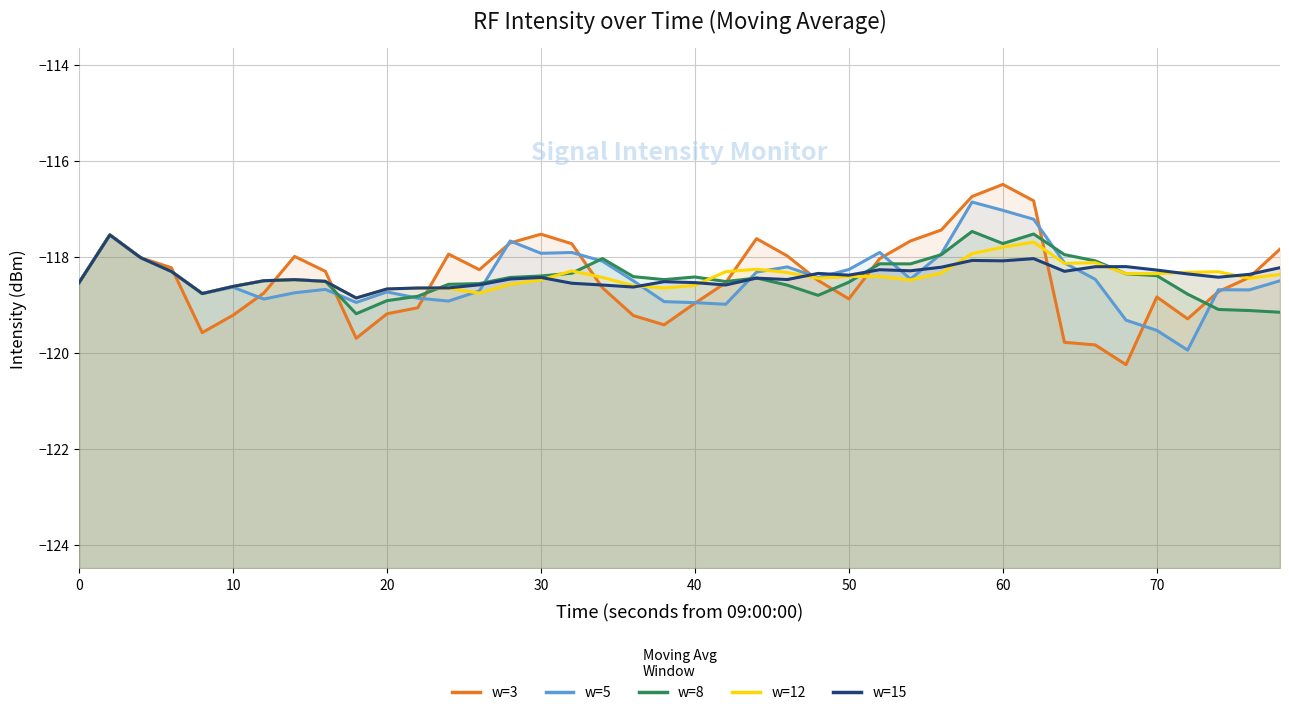

What are all the series names shown in the legend?

w=3, w=5, w=8, w=12, w=15